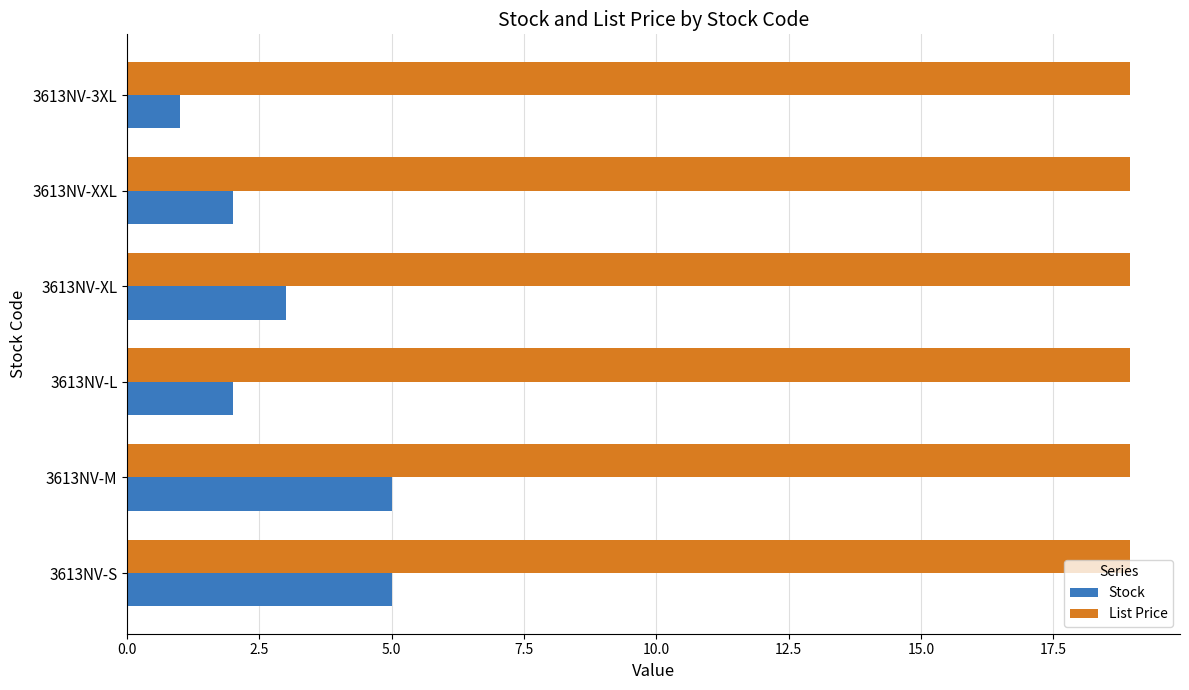

At how many categories does at least one series exceed 10?

6